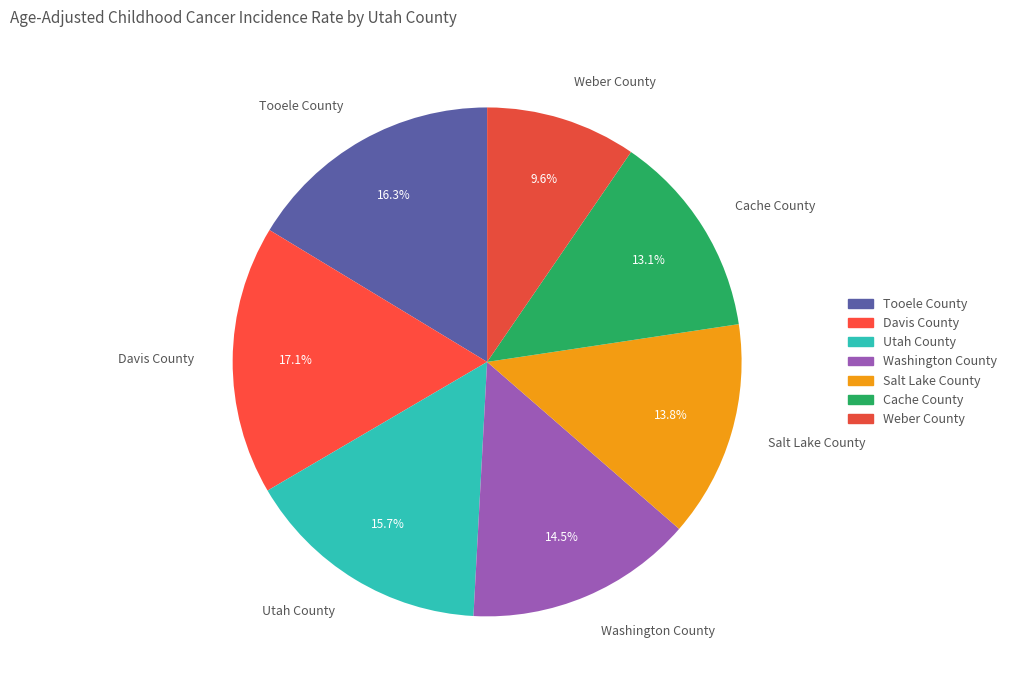

Rank the categories by value from highest to lowest.

Davis County, Tooele County, Utah County, Washington County, Salt Lake County, Cache County, Weber County